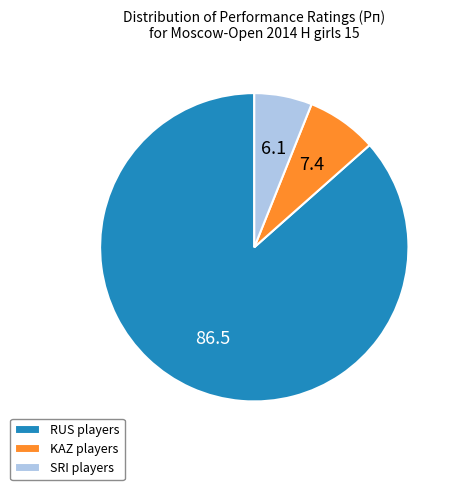

Which has a higher value, SRI players or KAZ players?

KAZ players